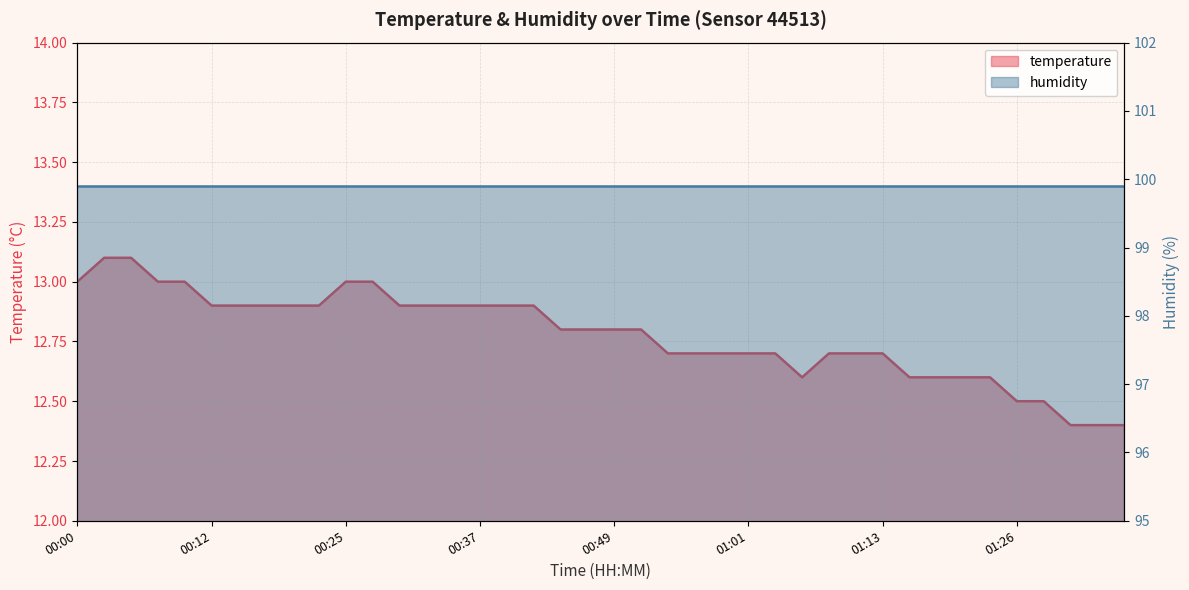

Rank the categories by value from highest to lowest.

00:03, 00:05, 00:00, 00:08, 00:10, 00:25, 00:27, 00:12, 00:15, 00:17, 00:20, 00:22, 00:29, 00:32, 00:34, 00:37, 00:39, 00:42, 00:44, 00:46, 00:49, 00:51, 00:54, 00:56, 00:59, 01:01, 01:04, 01:08, 01:11, 01:13, 01:06, 01:16, 01:18, 01:21, 01:23, 01:26, 01:28, 01:30, 01:35, 01:38